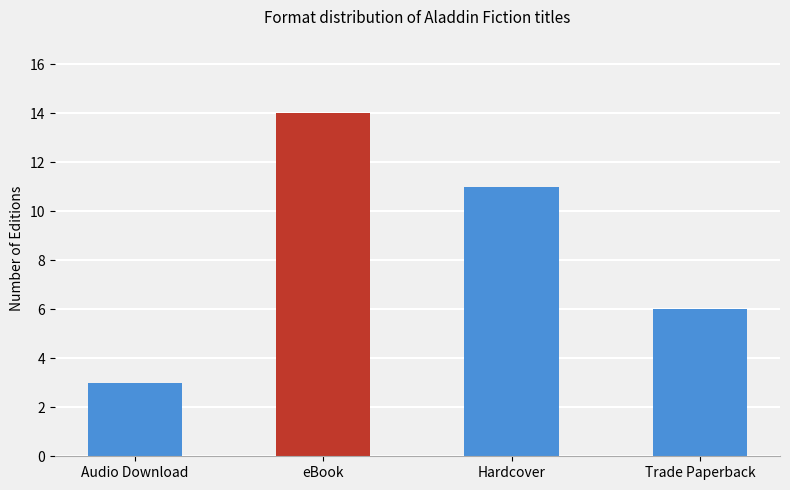

What is the change in value from eBook to Trade Paperback?

-8